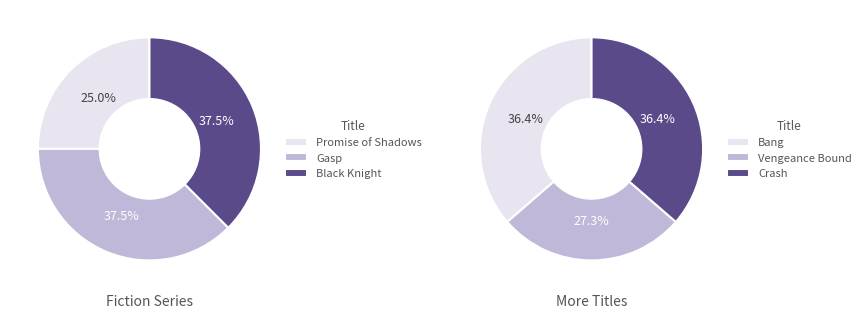

Is there a majority slice in this chart?

No